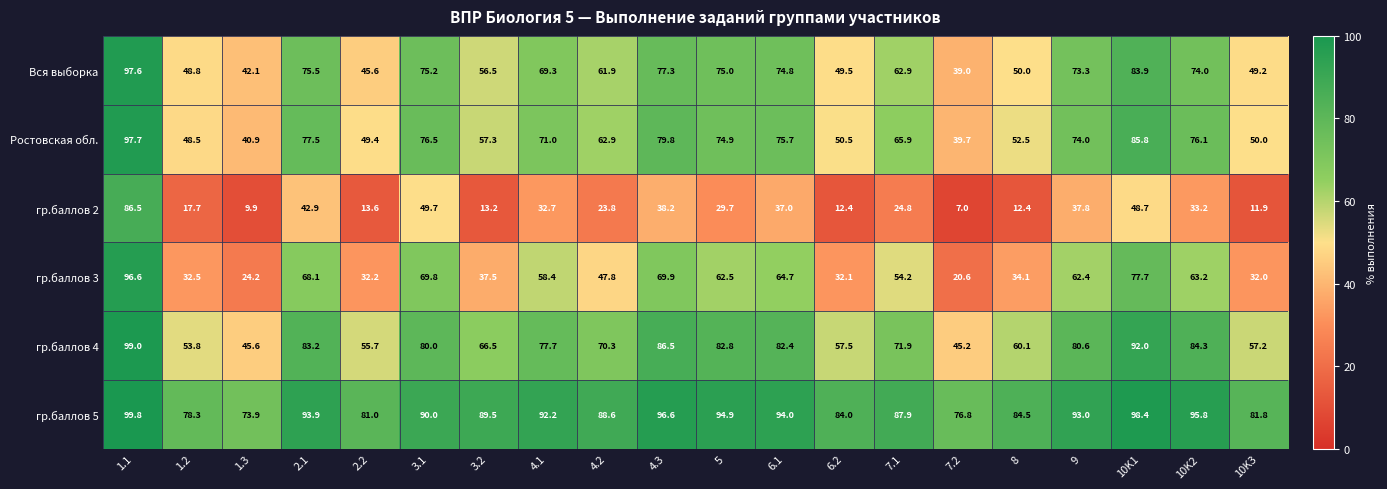

List the series in order of their peak value, lowest first.

гр.баллов 2, гр.баллов 3, Вся выборка, Ростовская обл., гр.баллов 4, гр.баллов 5